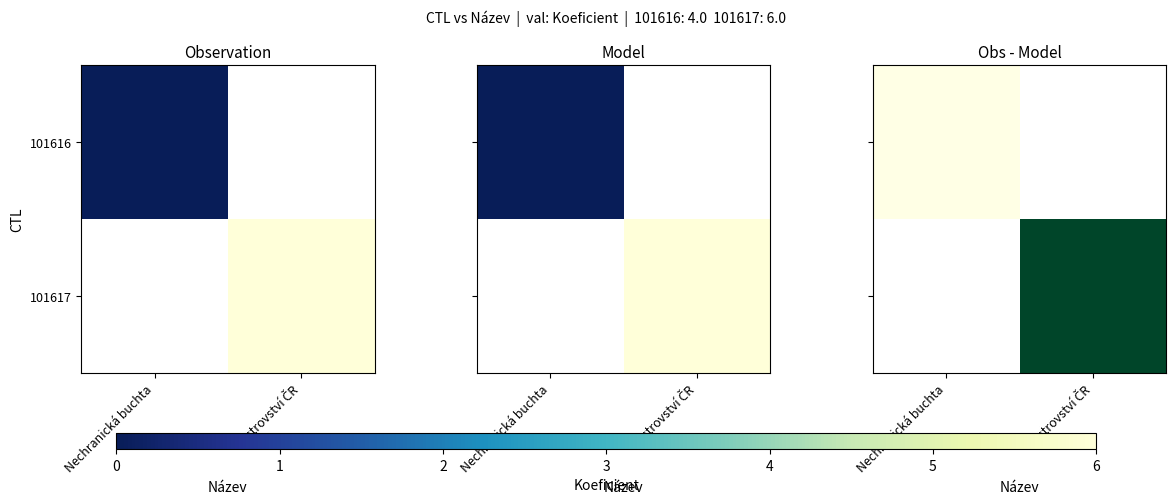

True or false: 101617 has a value of 0.7 at Mistrovství ČR.

True